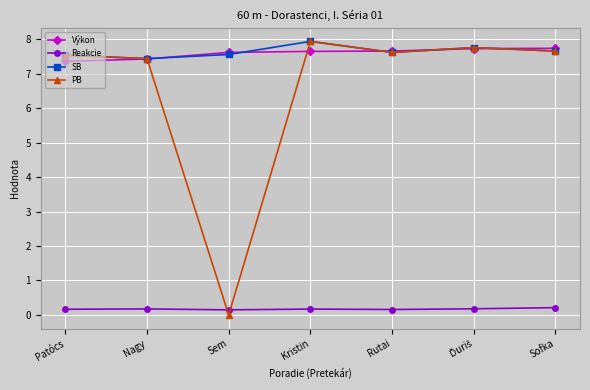

What is the label of the 4th point from the left?

Kristin